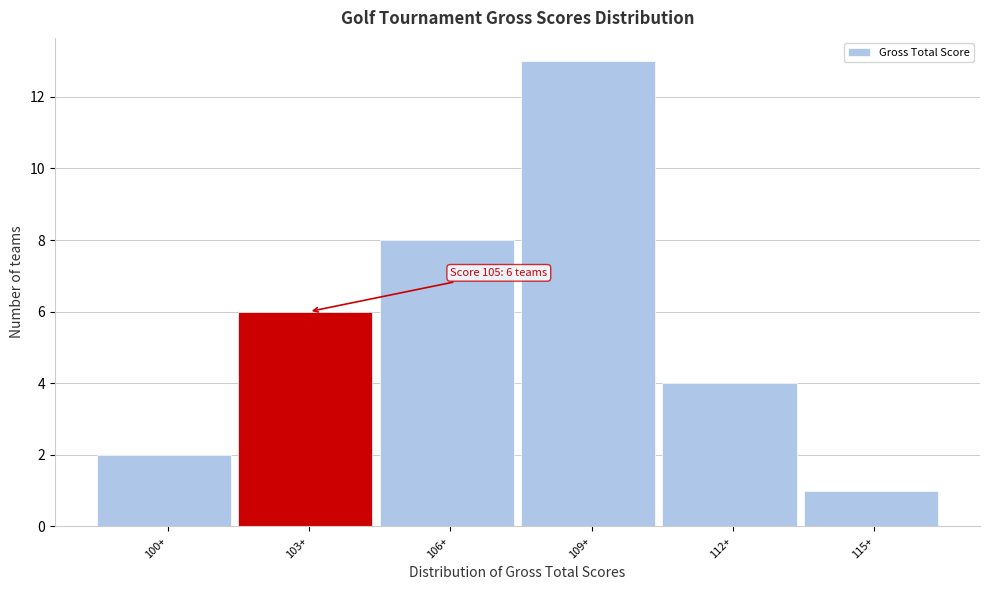

Reading right to left, extract all data points from this chart.

1	4	13	8	6	2